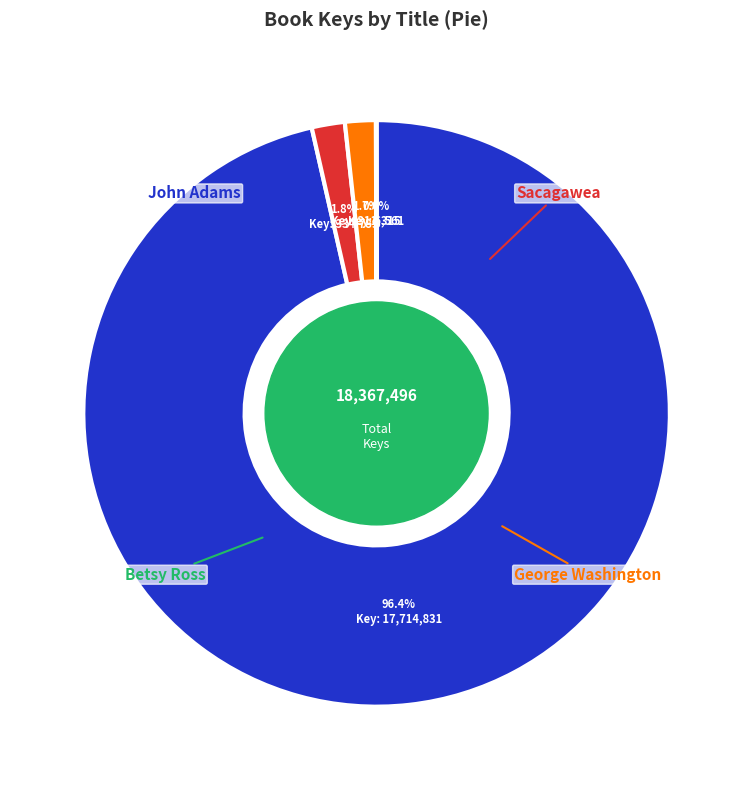

Does any single category account for the majority?

Yes